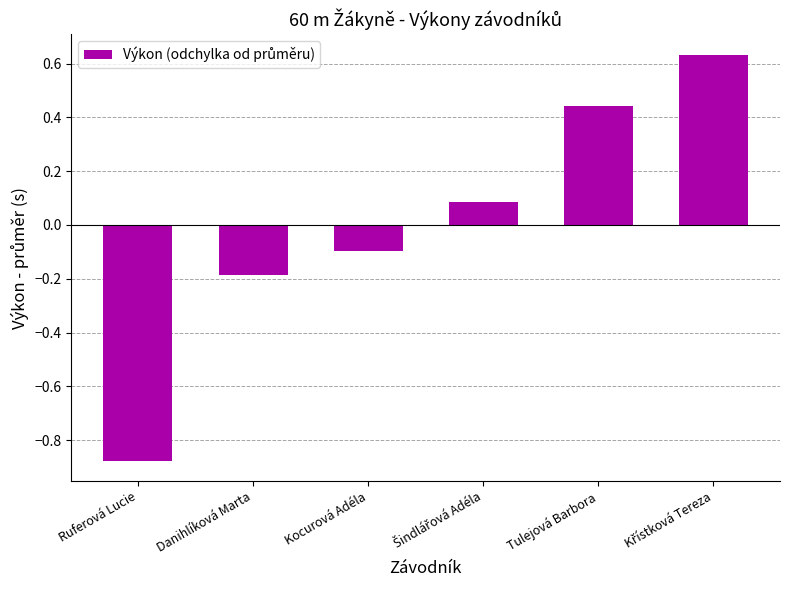

The chart shows a value of -0.2 at Danihlíková Marta. True or false?

True